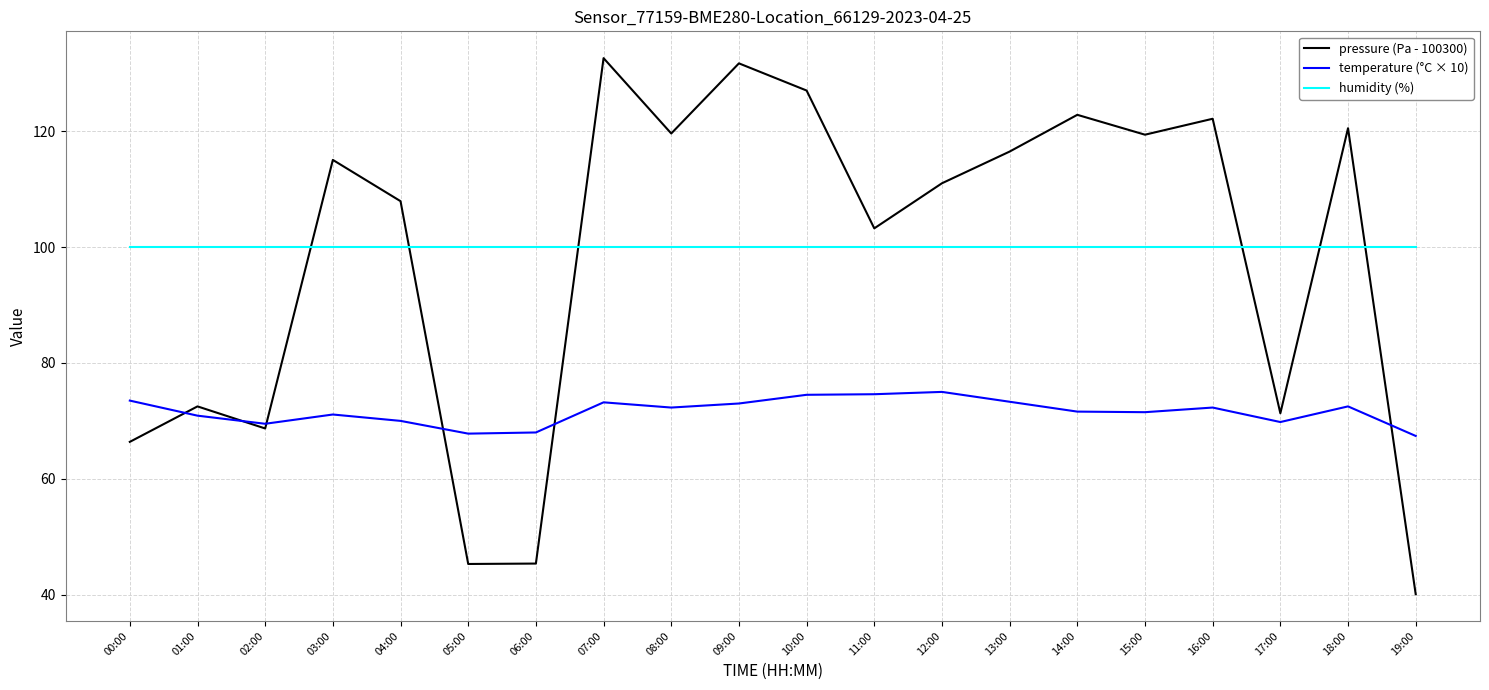

How many series are shown in this chart?

3